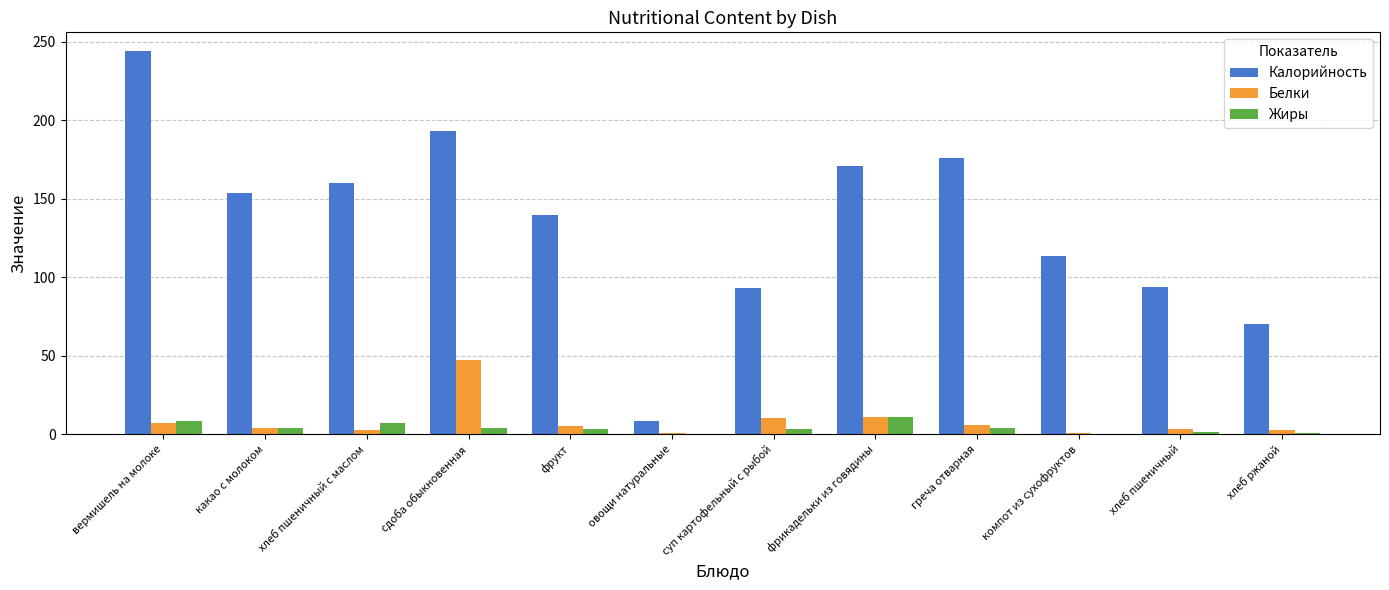

What is the greatest value displayed?

243.9